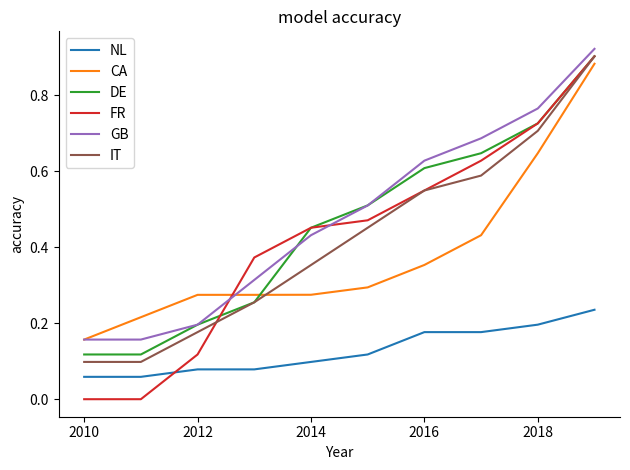

Which series has the largest range (max minus min)?

FR